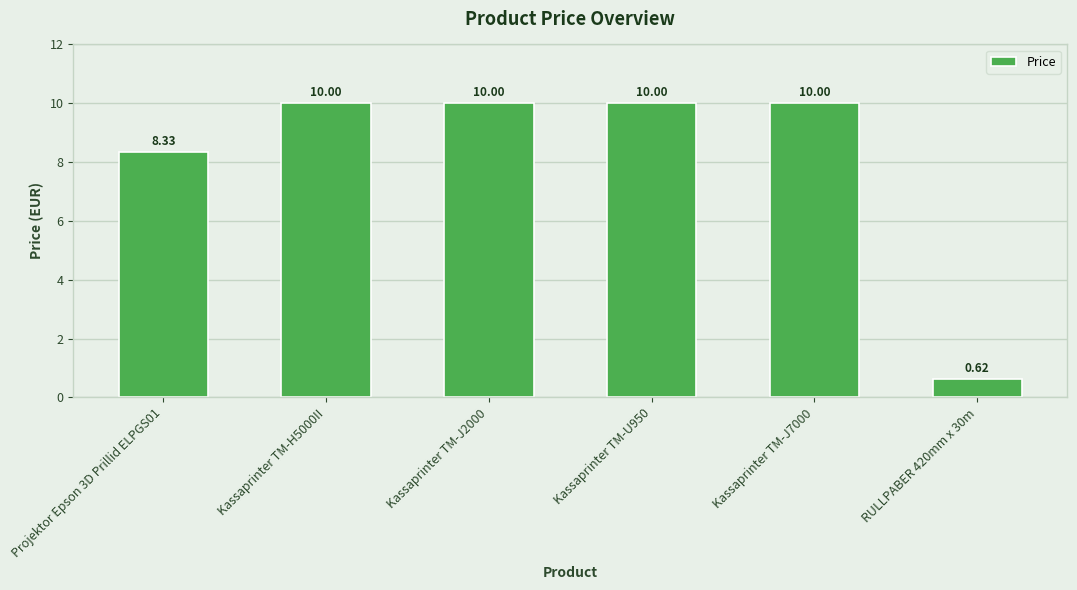

What is the change in value from Projektor Epson 3D Prillid ELPGS01 to Kassaprinter TM-J7000?

+1.7